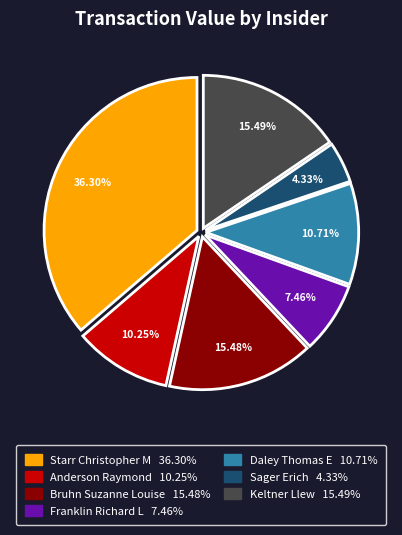

Which slice is the smallest?

Sager Erich